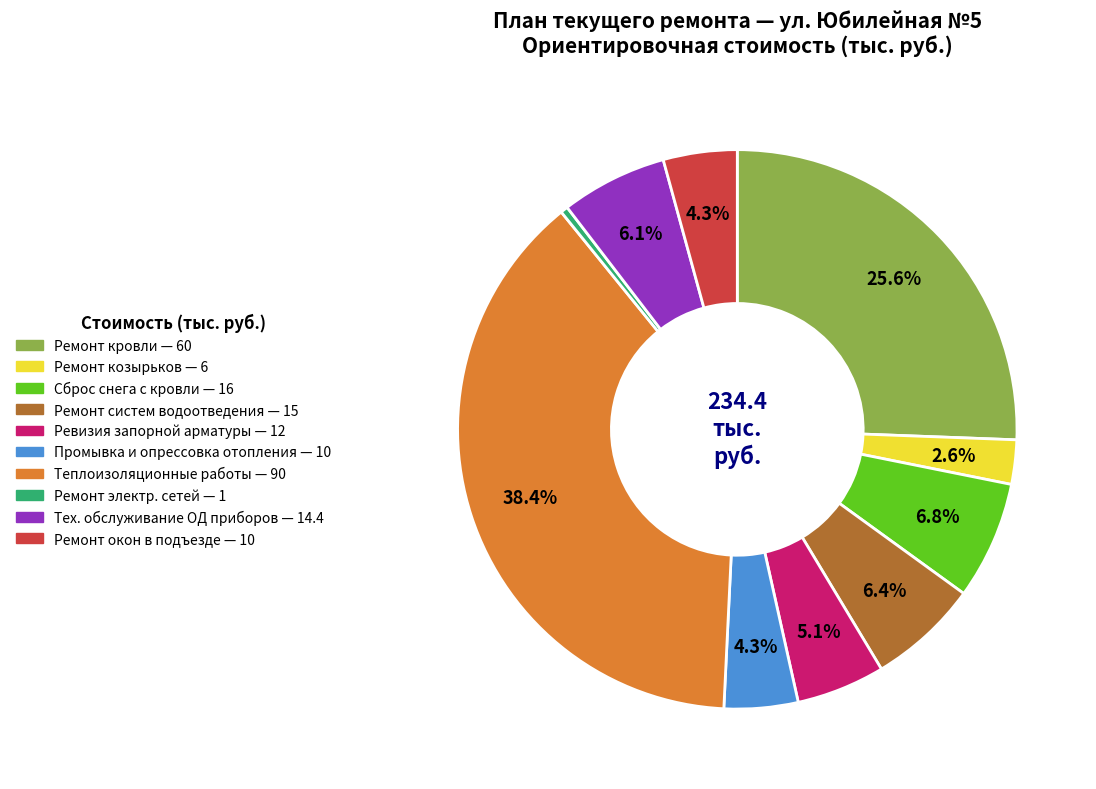

Does Теплоизоляционные работы represent more than half of the total?

No